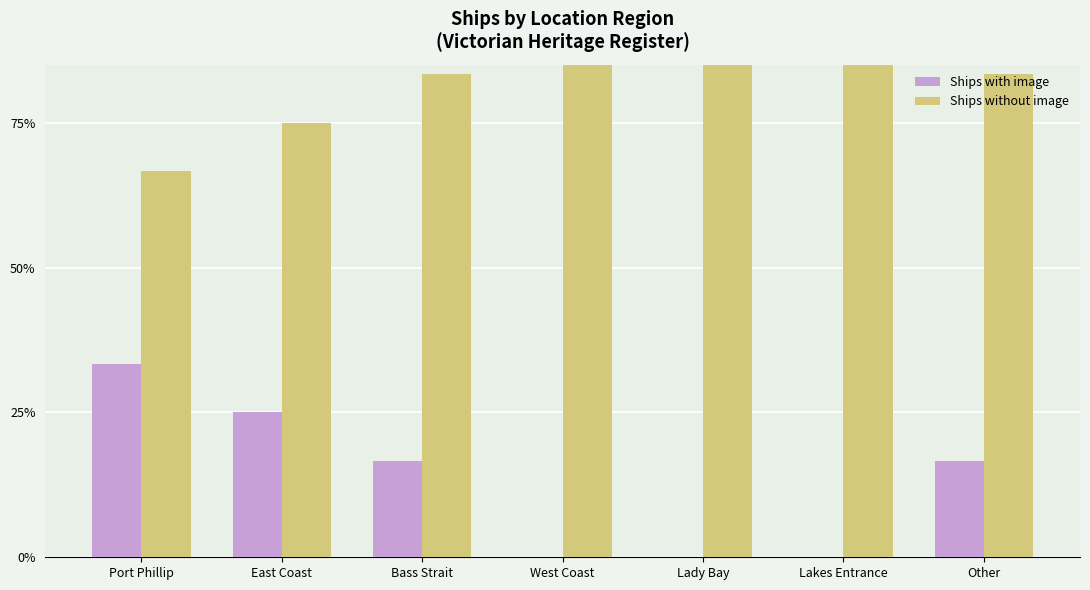

What position from the right is East Coast?

6